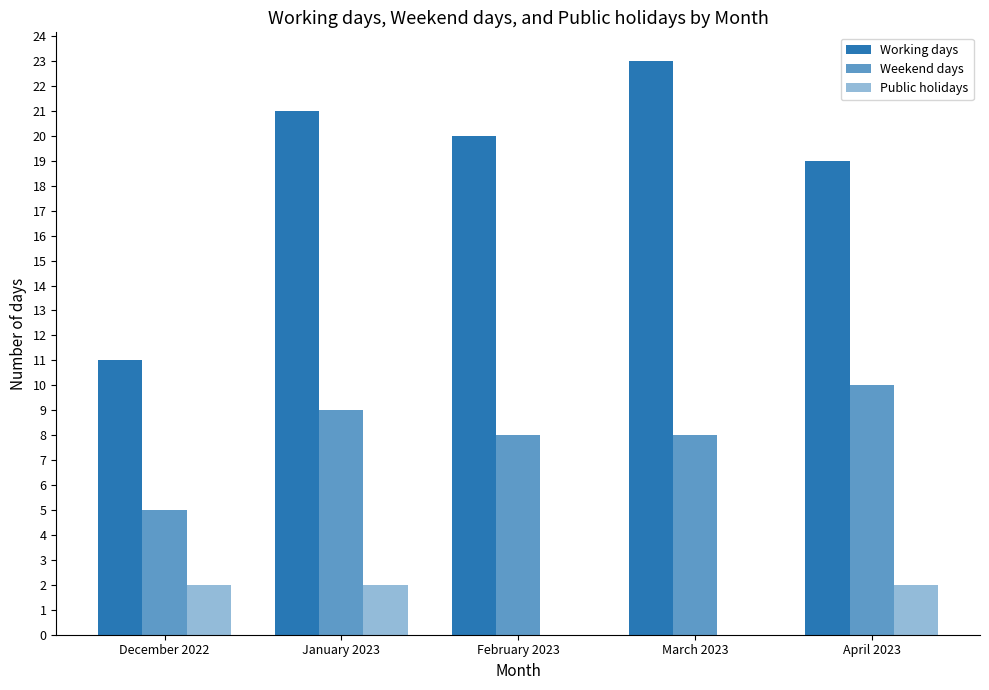

What is the average value of the Weekend days series?

8